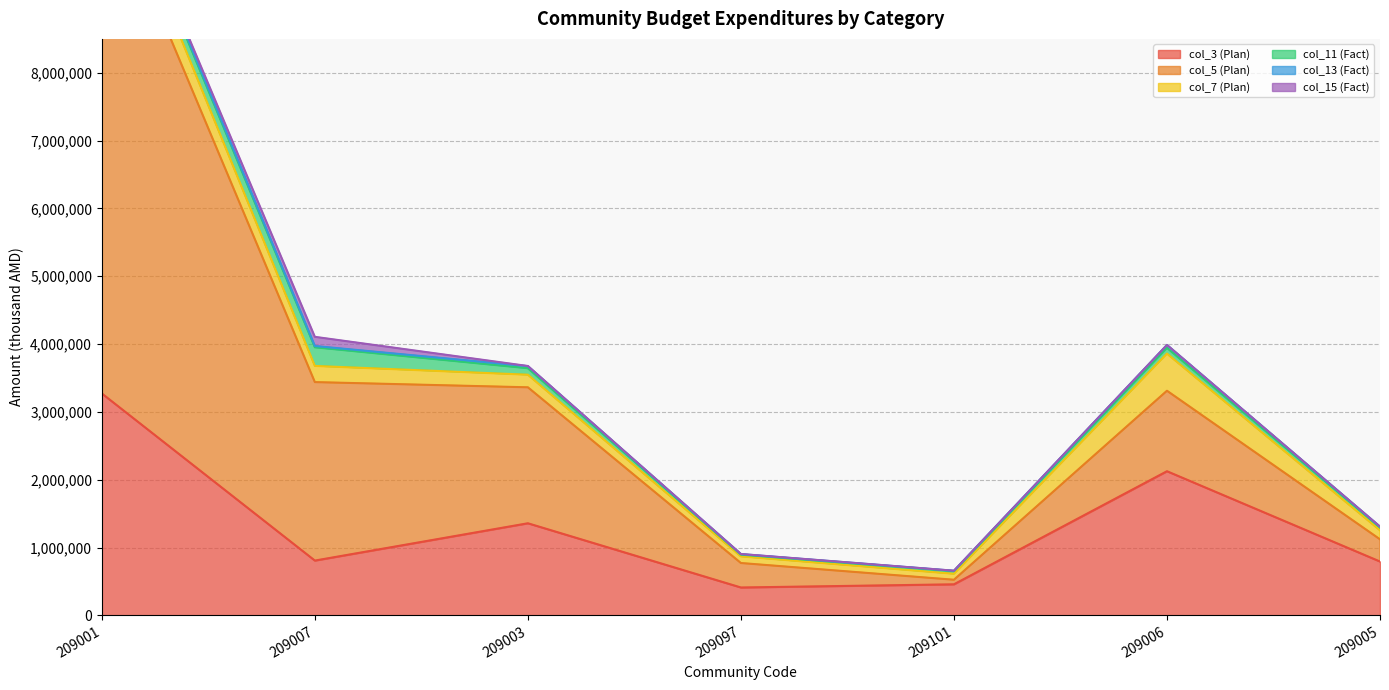

What is the label of the 5th point from the right?

209003